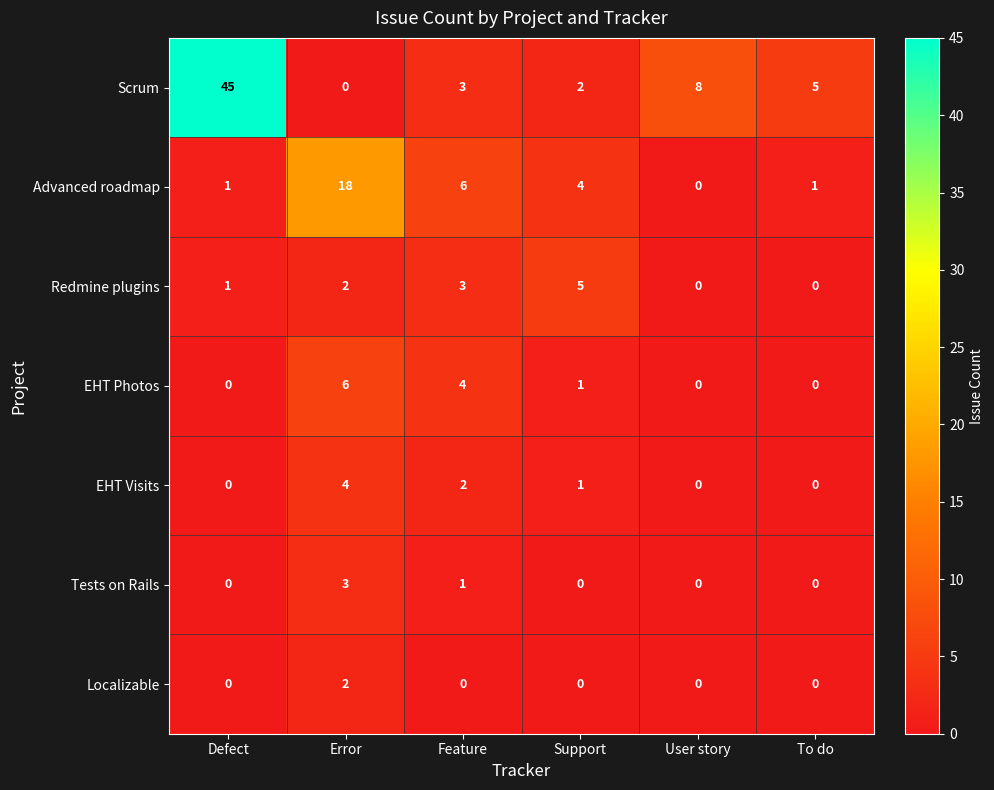

What is the difference between the highest and lowest values at Defect?

45